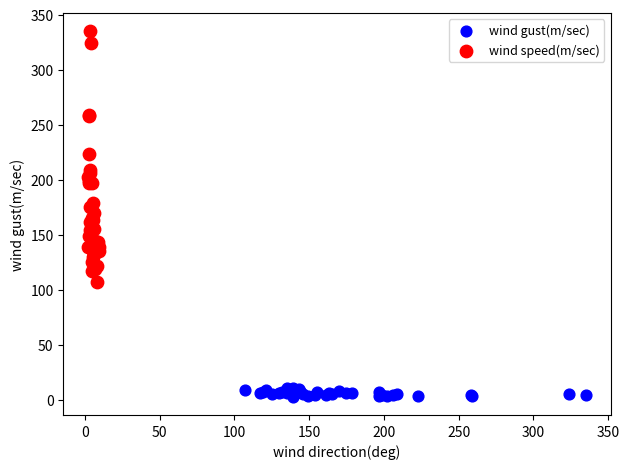

Which series contains the highest Y value?

wind speed(m/sec)